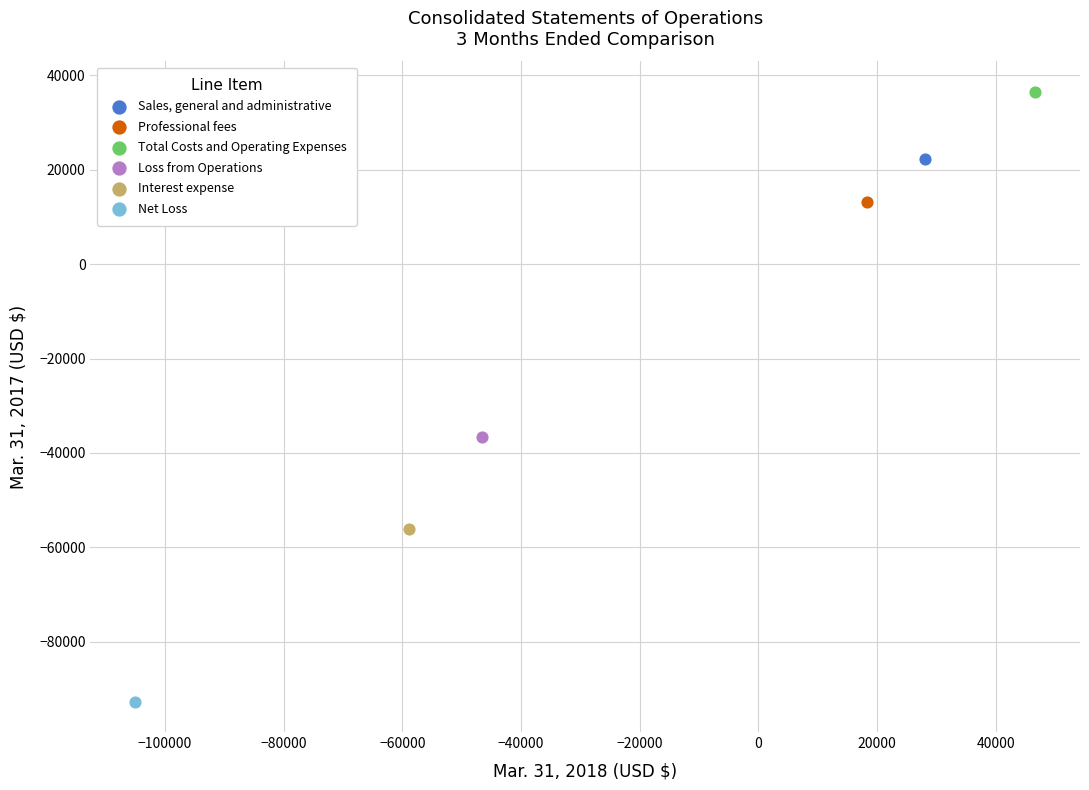

Which series contains the lowest Y value?

Net Loss